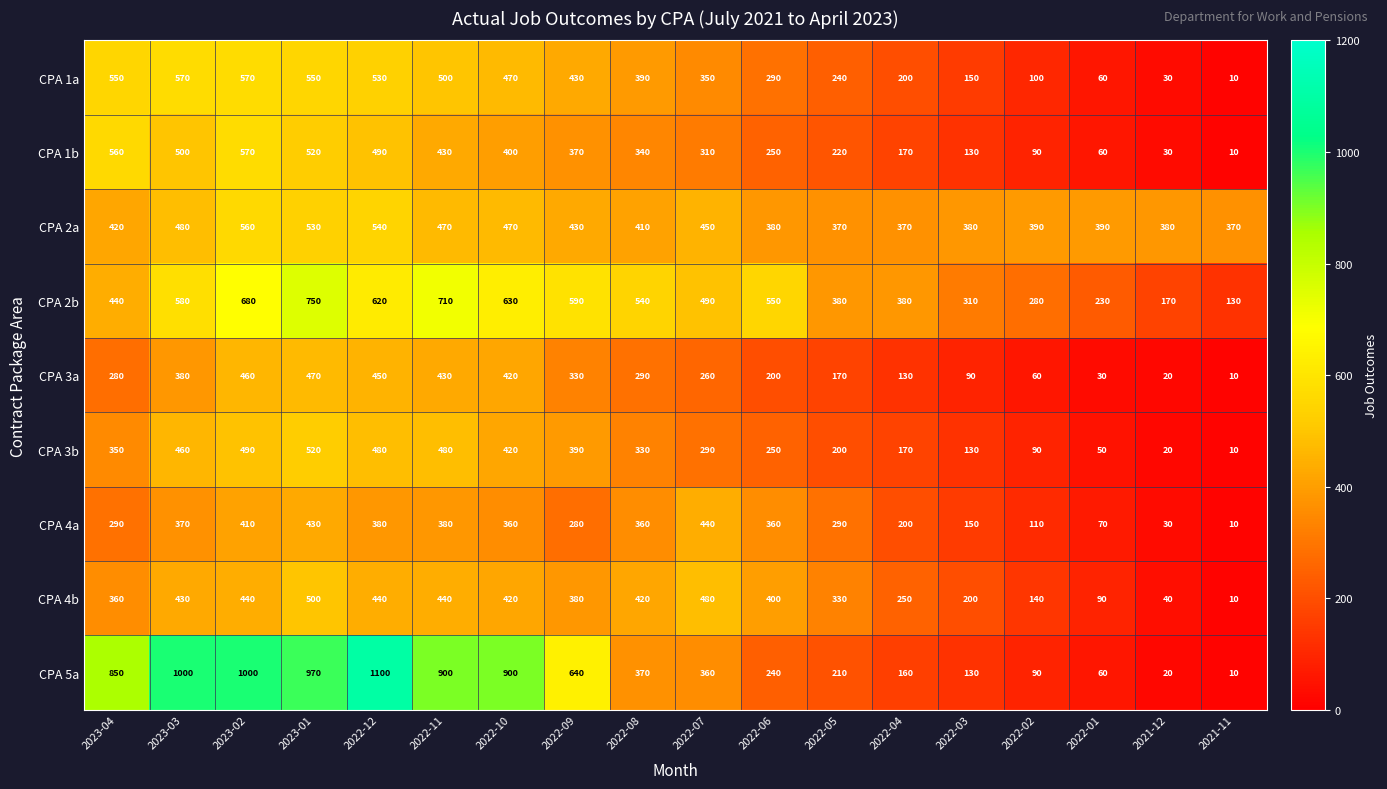

What is the sum of the CPA 1b values at 2022-01 and 2022-05?

280